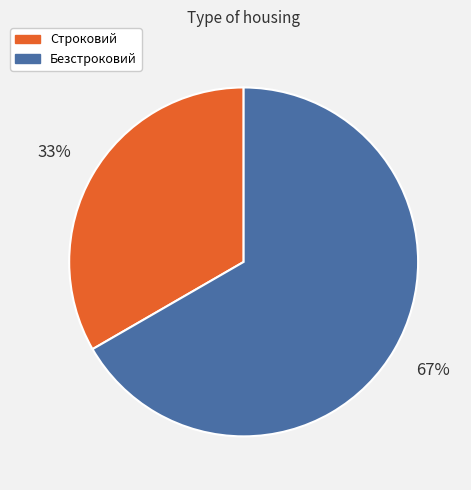

To the nearest percent, what percentage of the pie is Безстроковий?

67%